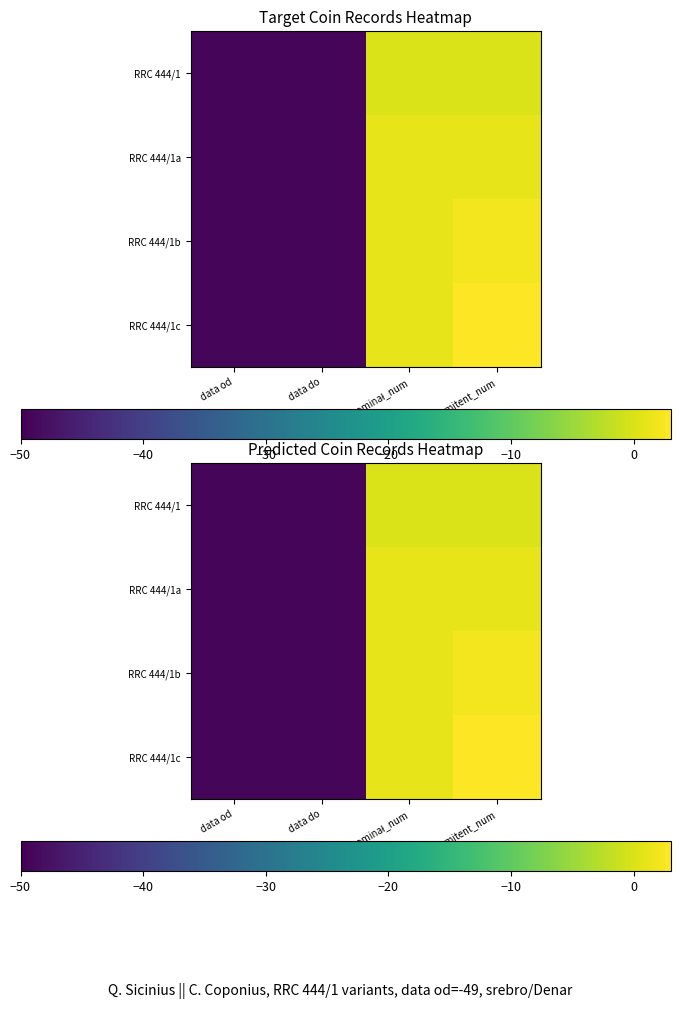

What is the highest value of the RRC 444/1a series?

1